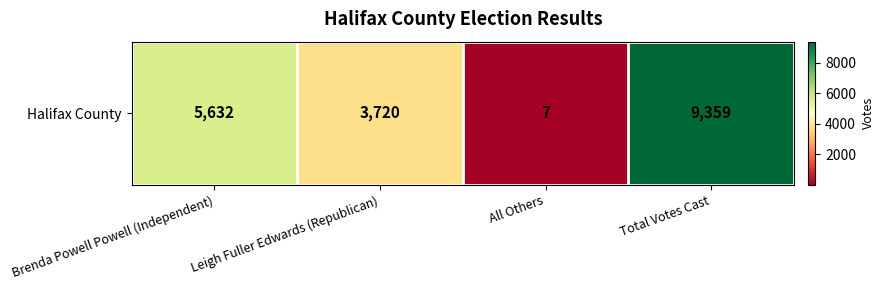

Which label corresponds to the largest value in the chart?

Total Votes Cast